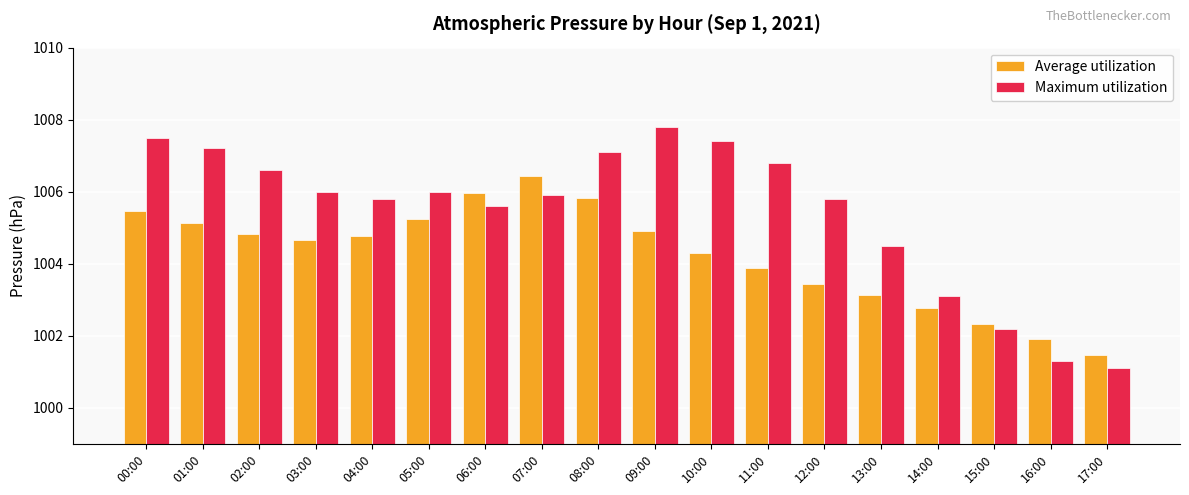

What is the difference between the maximum and minimum values in the Average utilization series?

5.0